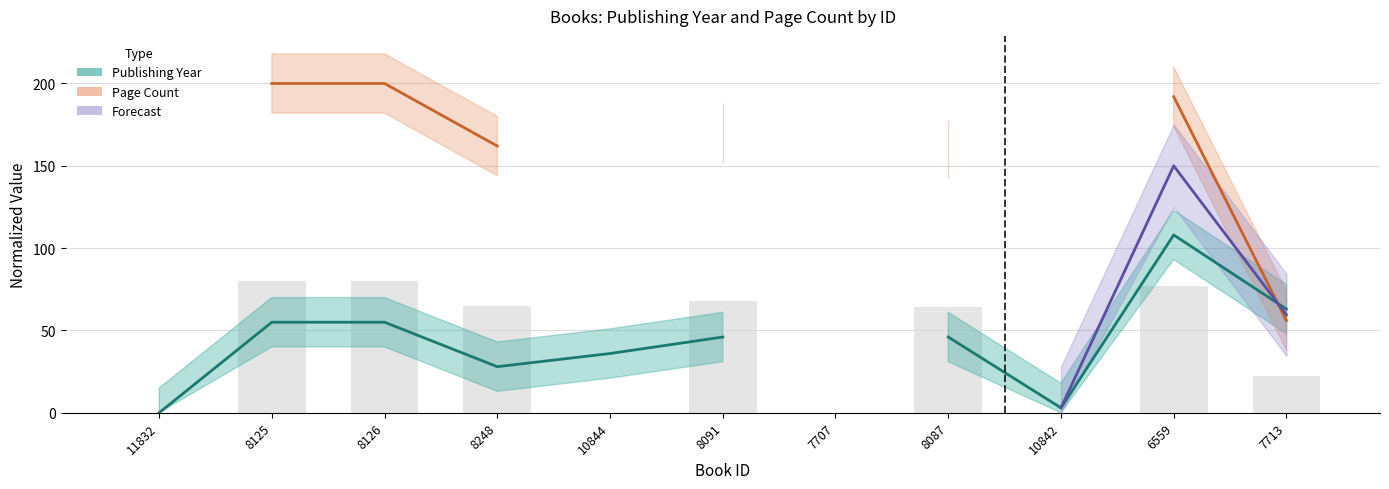

What is the difference between the values at 7707 and 8126?

80.0